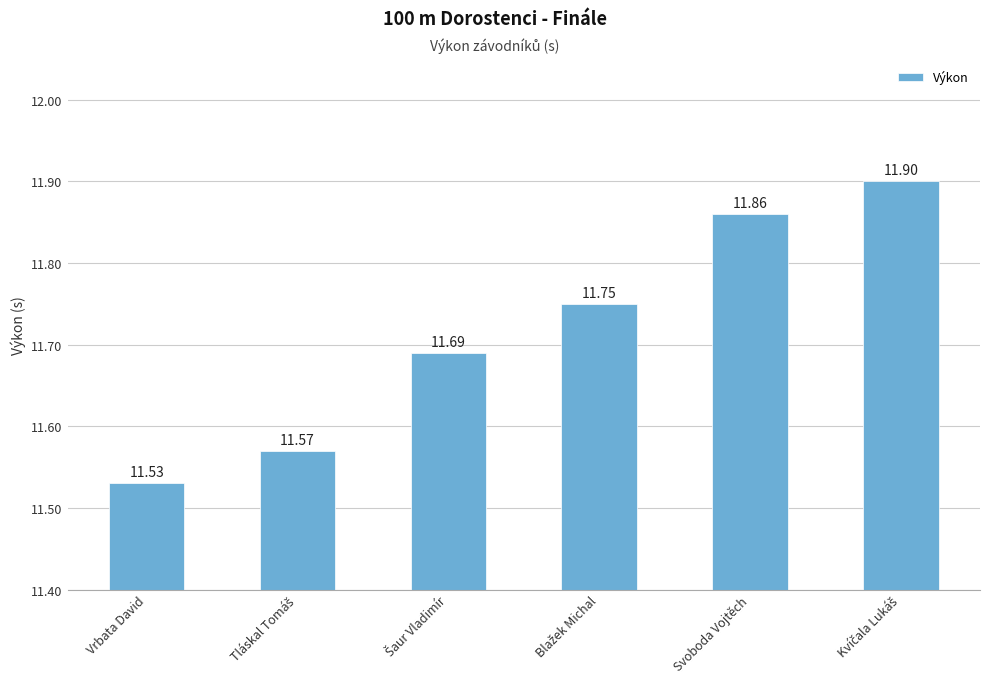

What is the difference between the maximum and second lowest values?

0.3